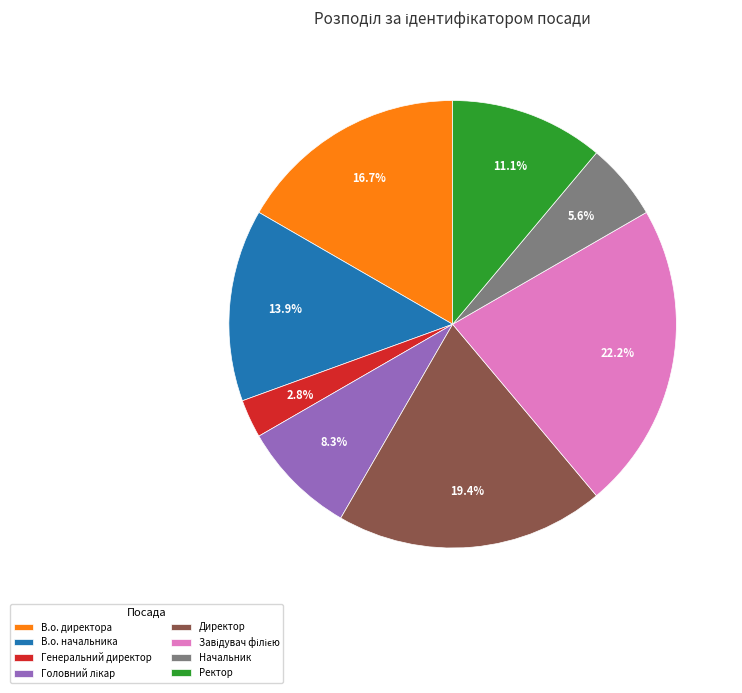

Which category has the smallest portion of the pie?

Генеральний директор